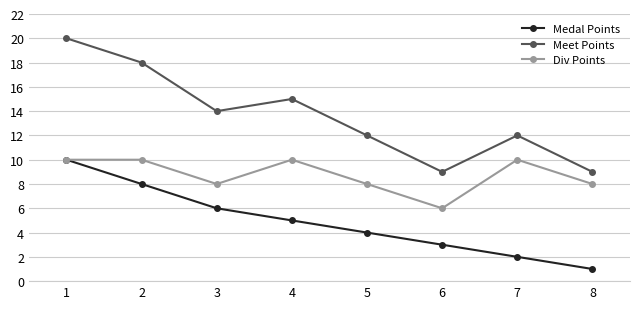

What is the value of the Div Points point at the 3rd from the left?

8